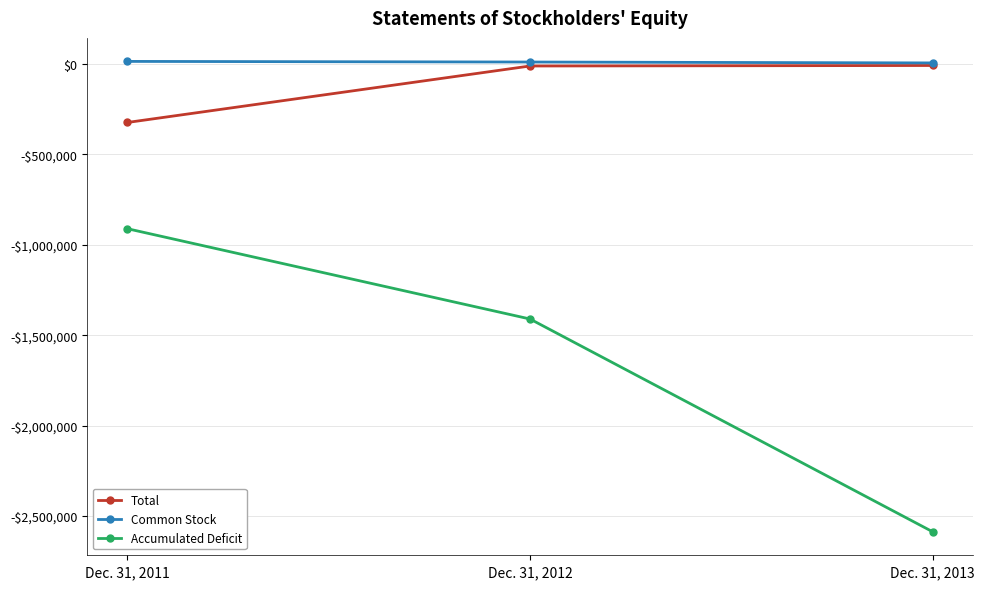

Does the chart have visible grid lines?

Yes